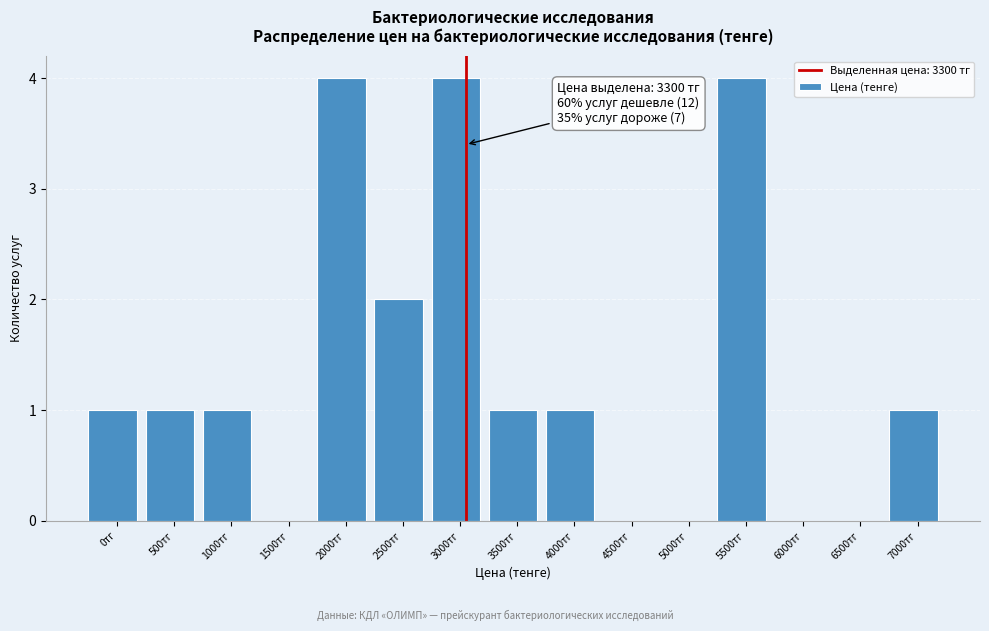

Reading right to left, transcribe all the data shown in this chart.

7000тг=1	6500тг=0	6000тг=0	5500тг=4	5000тг=0	4500тг=0	4000тг=1	3500тг=1	3000тг=4	2500тг=2	2000тг=4	1500тг=0	1000тг=1	500тг=1	0тг=1